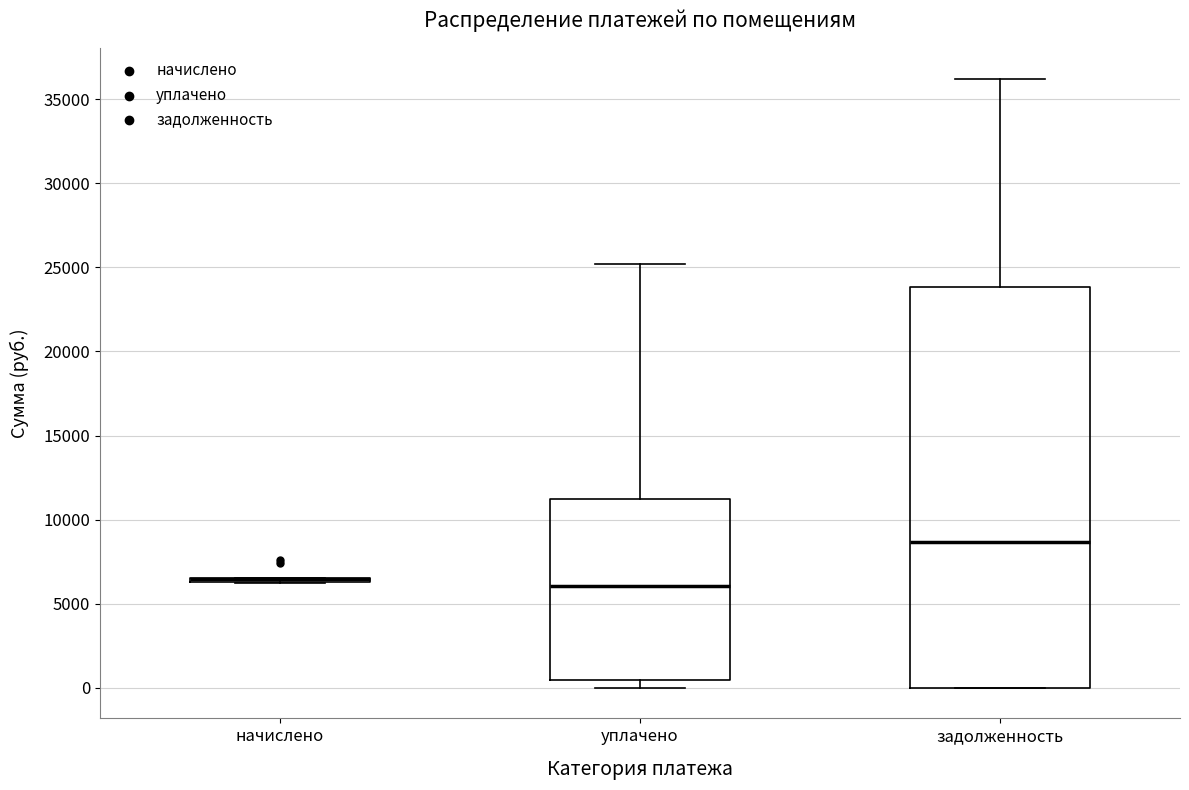

Where does the median line of the box for задолженность sit on the y-axis? The values are not printed on the chart, so give them approximately, as read against the axis.

8500